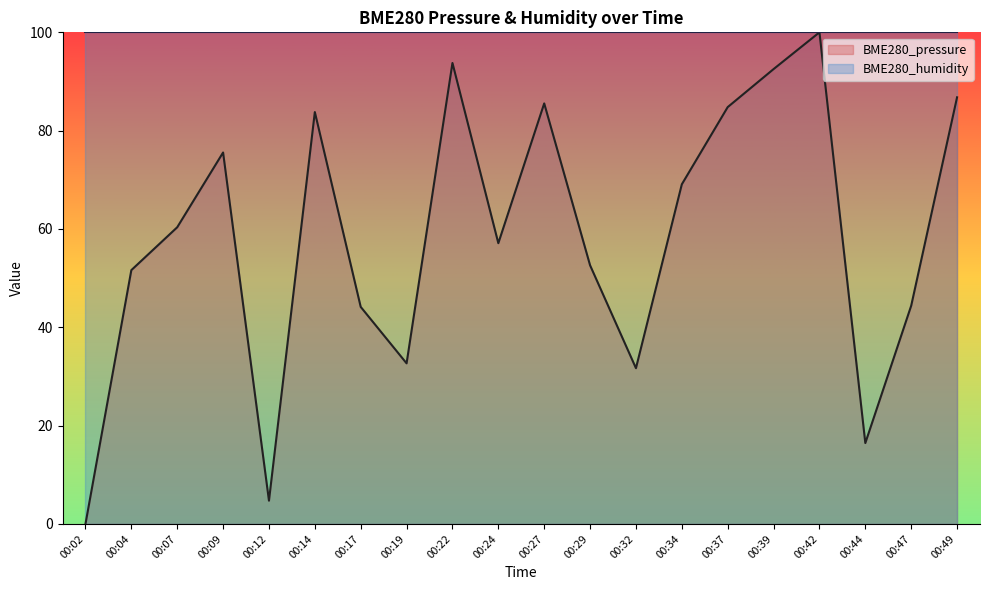

How many lines are shown in the chart?

2